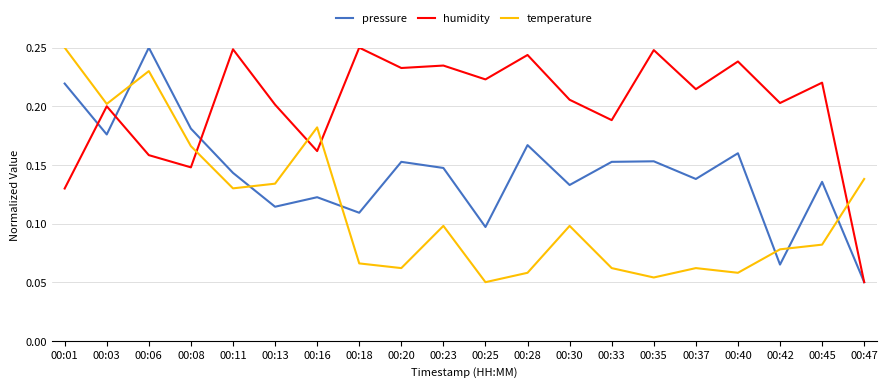

Rank the series at 00:42 from highest to lowest value.

humidity, temperature, pressure